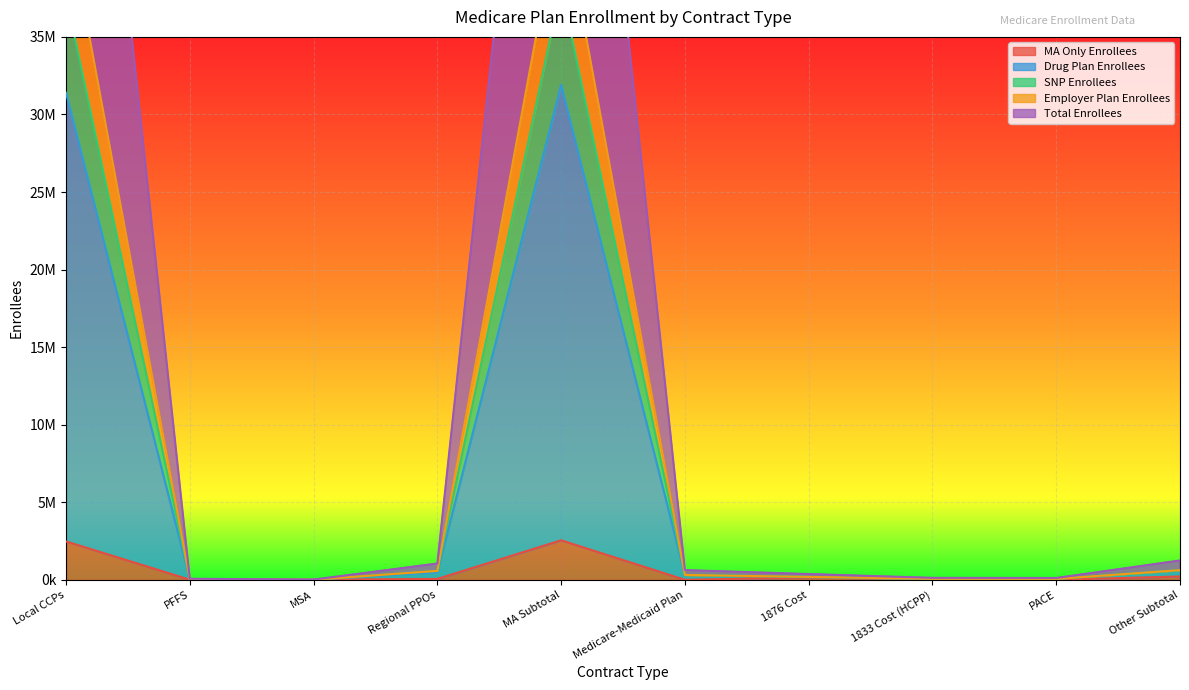

What is the value of the Employer Plan Enrollees point at the 1st from the left?

74548195